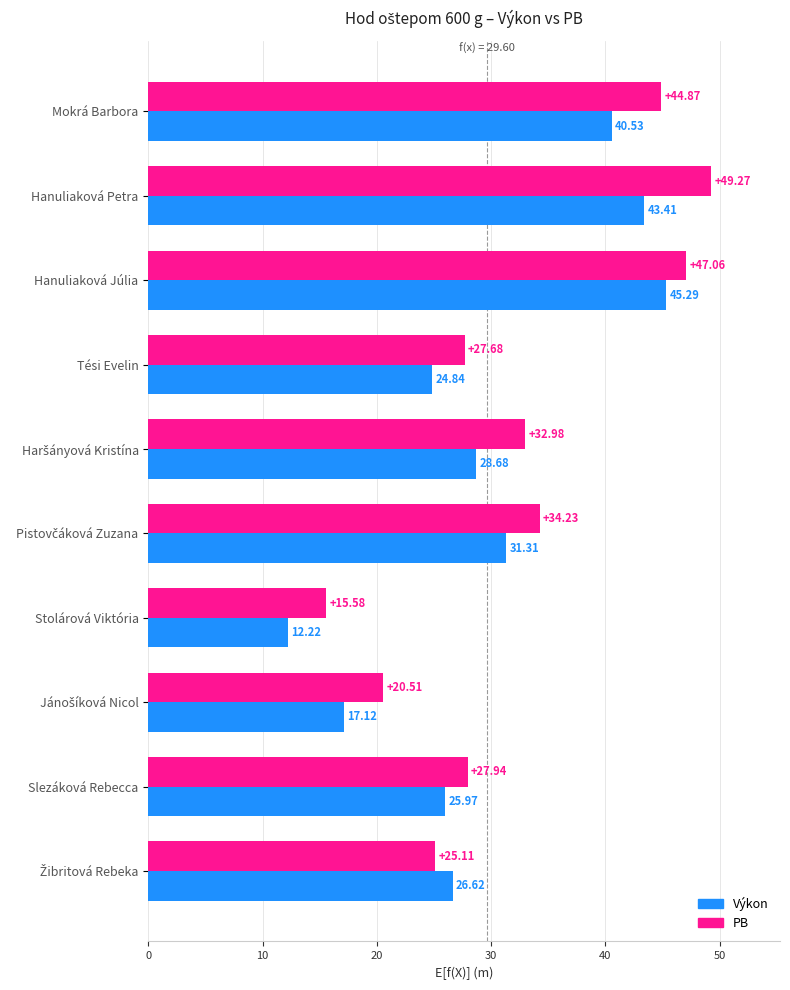

Which series has the largest total across all categories?

PB